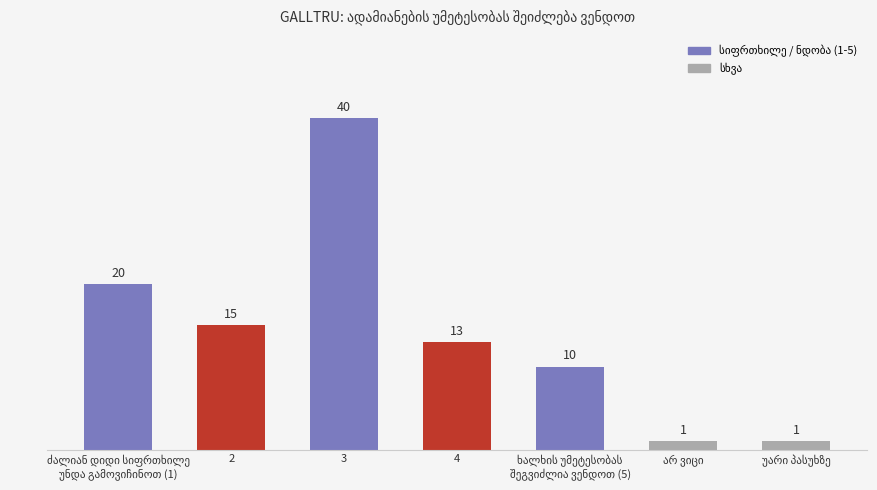

List the labels in order of value, smallest first.

არ ვიცი, უარი პასუხზე, ხალხის უმეტესობას
შეგვიძლია ვენდოთ (5), 4, 2, ძალიან დიდი სიფრთხილე
უნდა გამოვიჩინოთ (1), 3